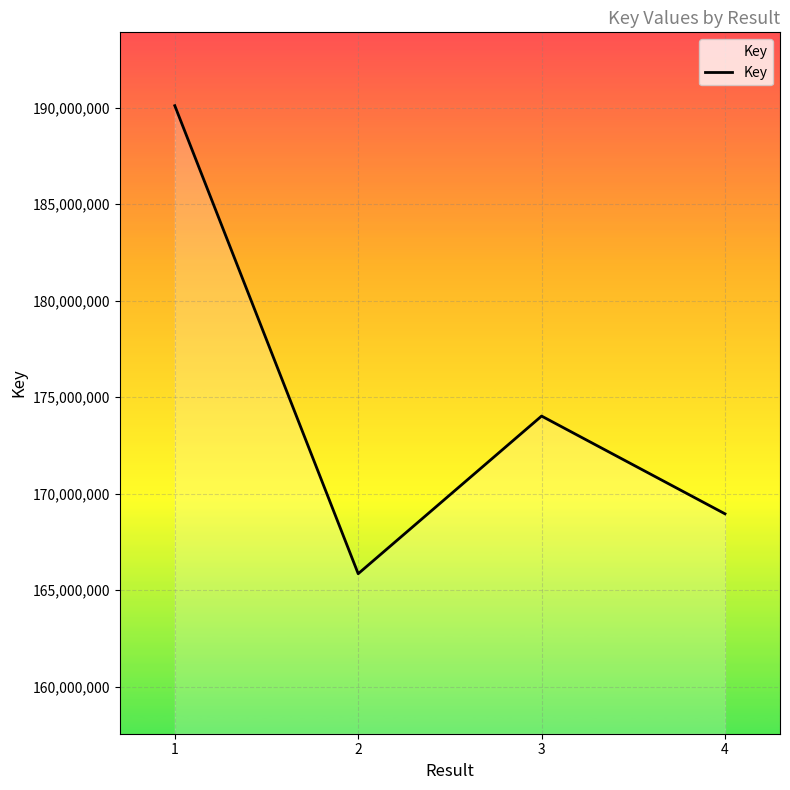

What is the ratio of the value at 1 to the value at 2?

1.1